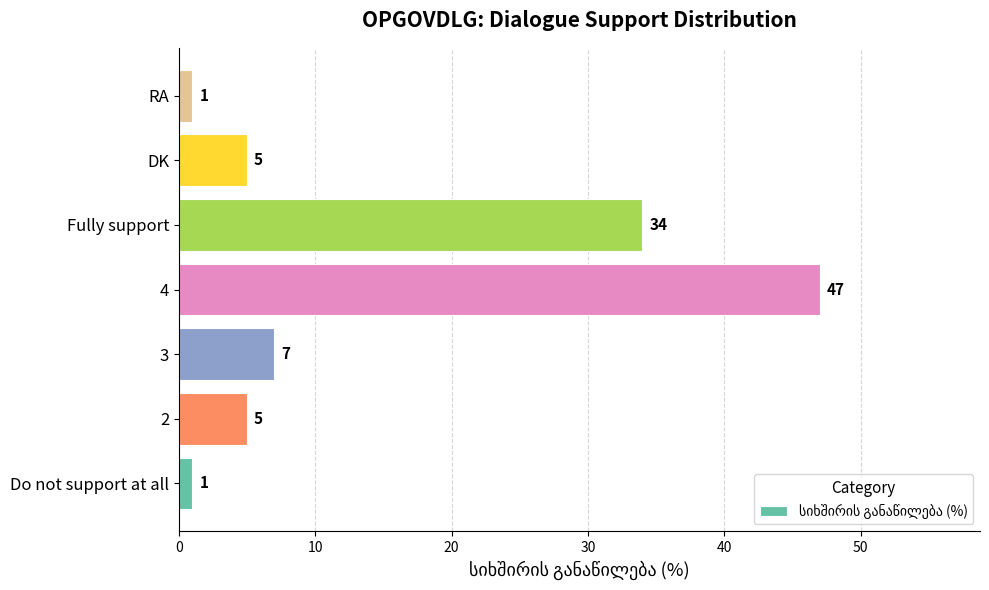

The value at 4 is 62. True or false?

False